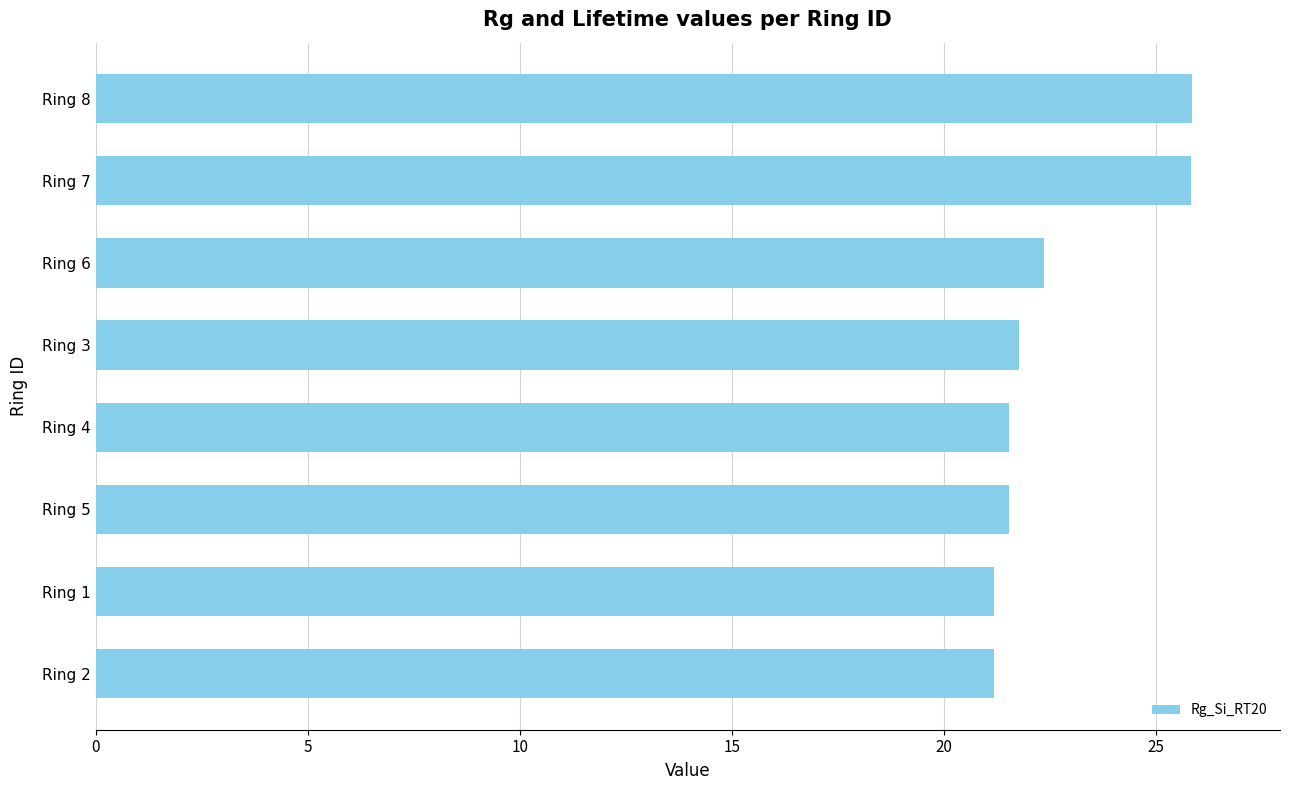

Approximately how many times larger is the value at Ring 8 compared to Ring 1?

1.2